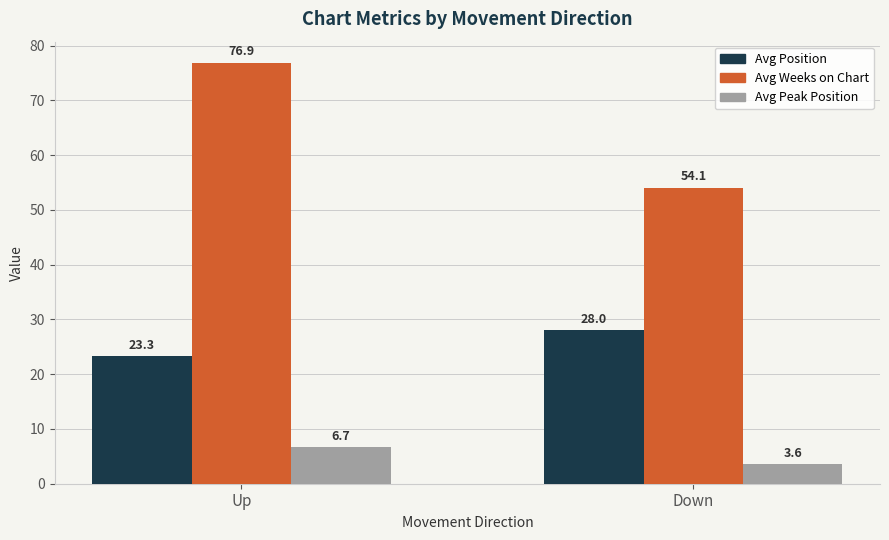

List the series in order of their overall mean, highest first.

Avg Weeks on Chart, Avg Position, Avg Peak Position